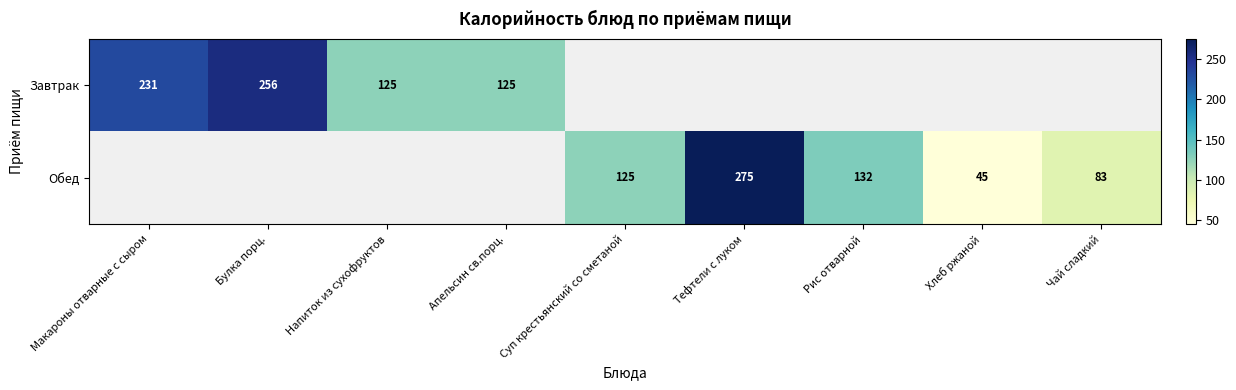

Is it true that Завтрак equals 256 at Булка порц.?

True